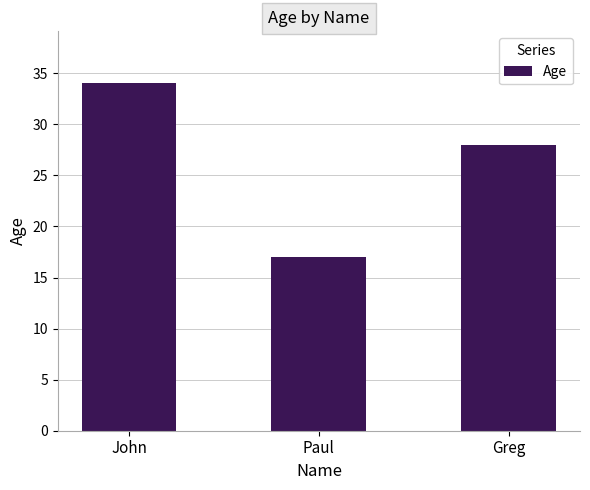

What is the maximum value shown in the chart?

34